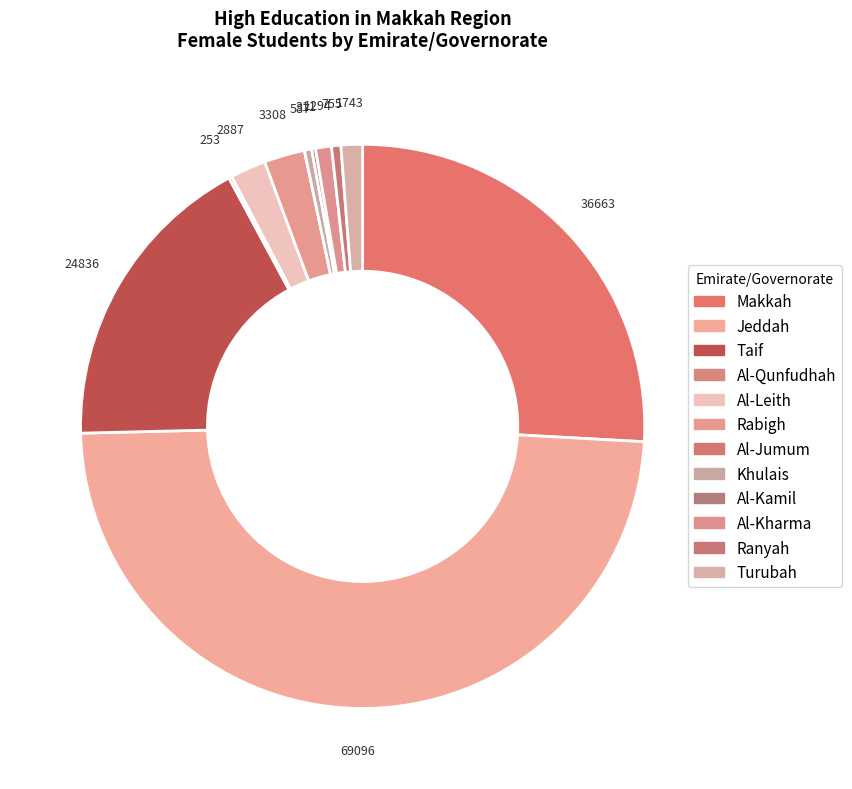

What is the smallest slice in the pie chart?

Al-Jumum